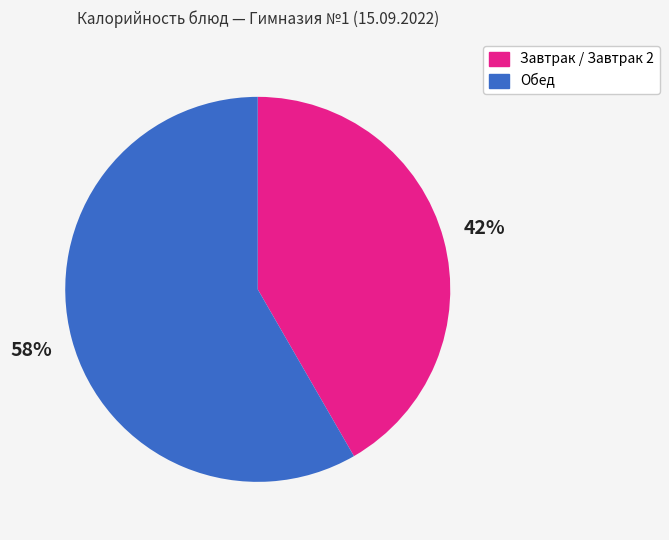

To the nearest percent, what is the average slice percentage?

50%